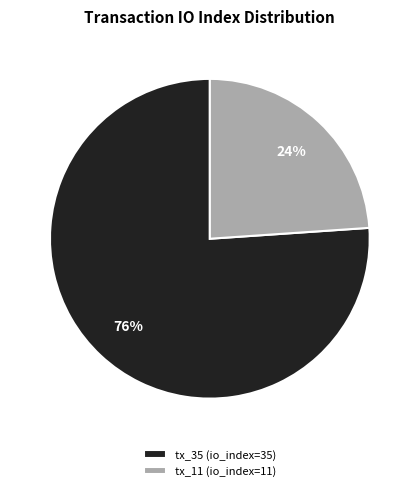

Count the number of slices in the pie.

2